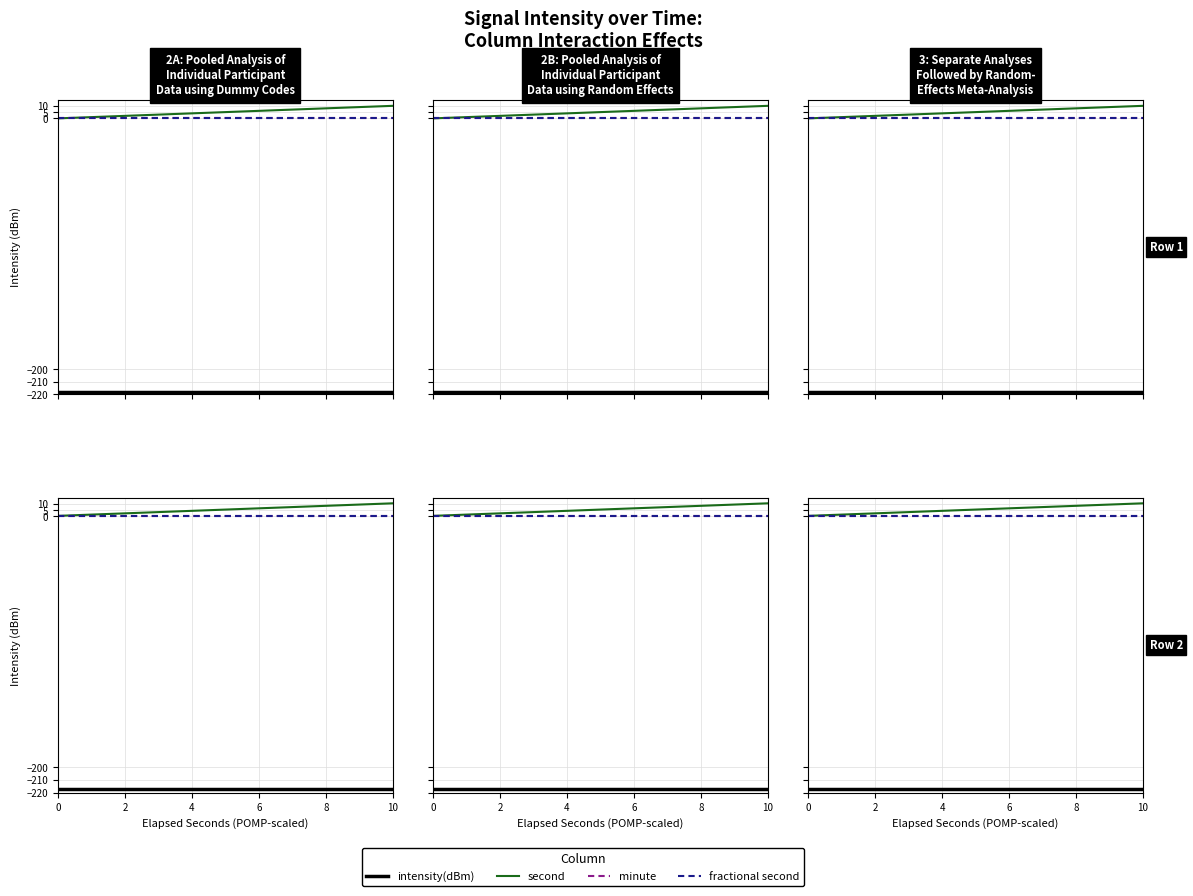

How many lines are shown in the chart?

4